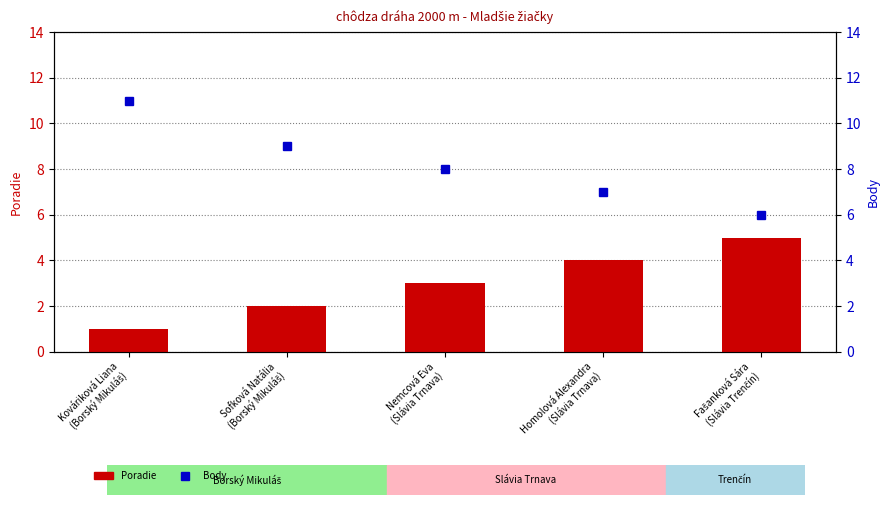

What is the spread (max minus min) of values at Kováriková Liana
(Borský Mikuláš)?

10